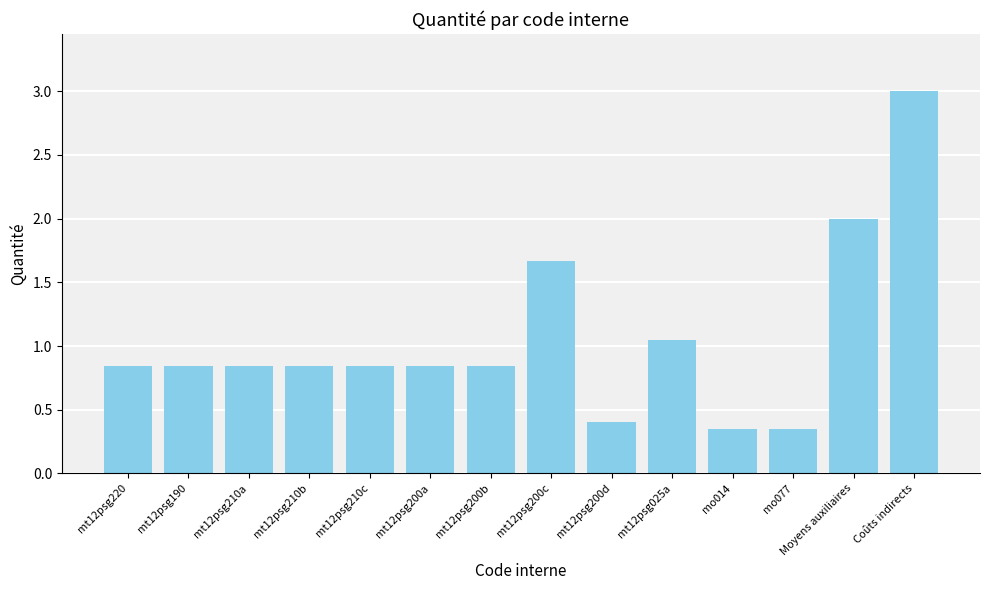

Count the number of categories in the chart.

14